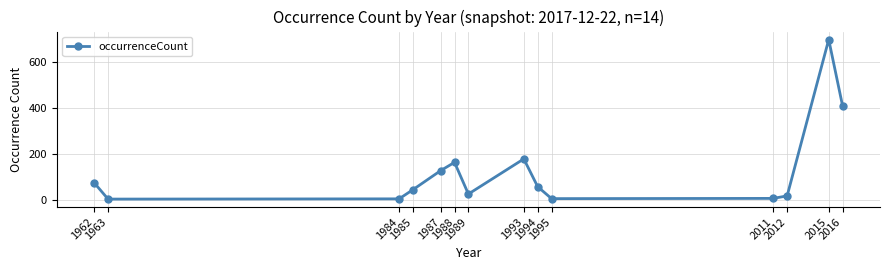

What is the difference between the maximum and minimum values?

695